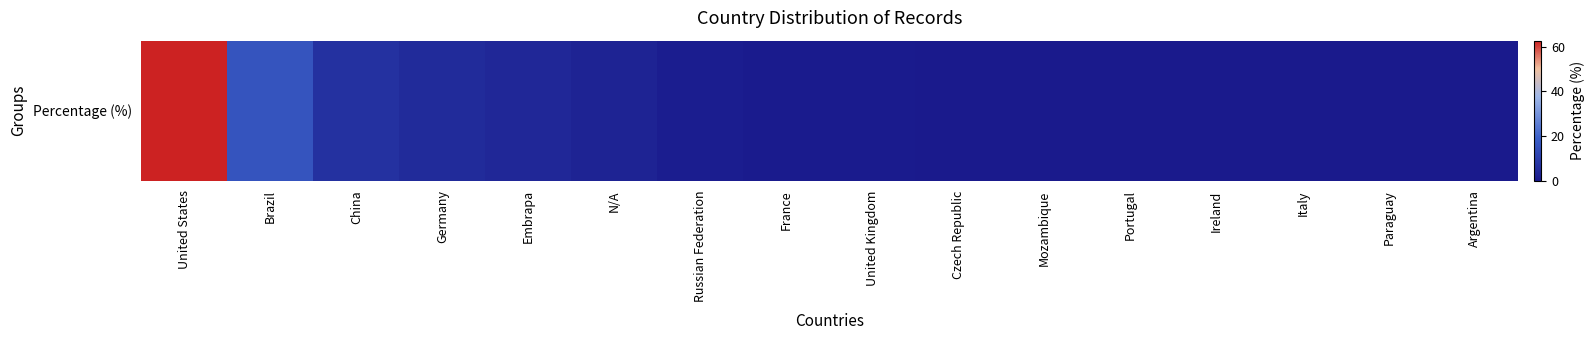

Is it true that the value at Brazil is 25.8?

False